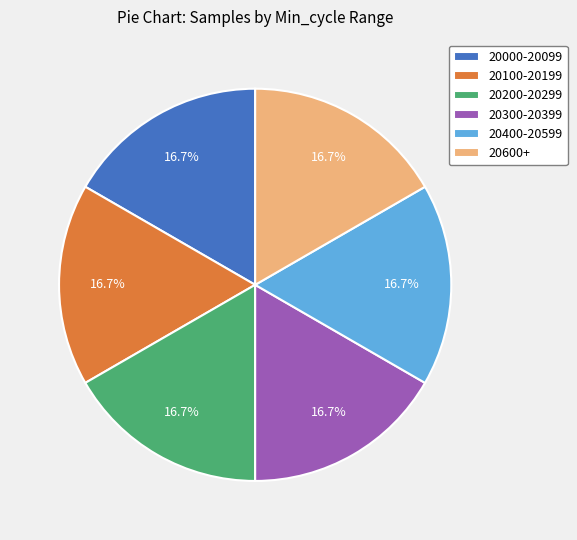

Approximately how many times larger is the value at 20400-20599 compared to 20200-20299?

1.0